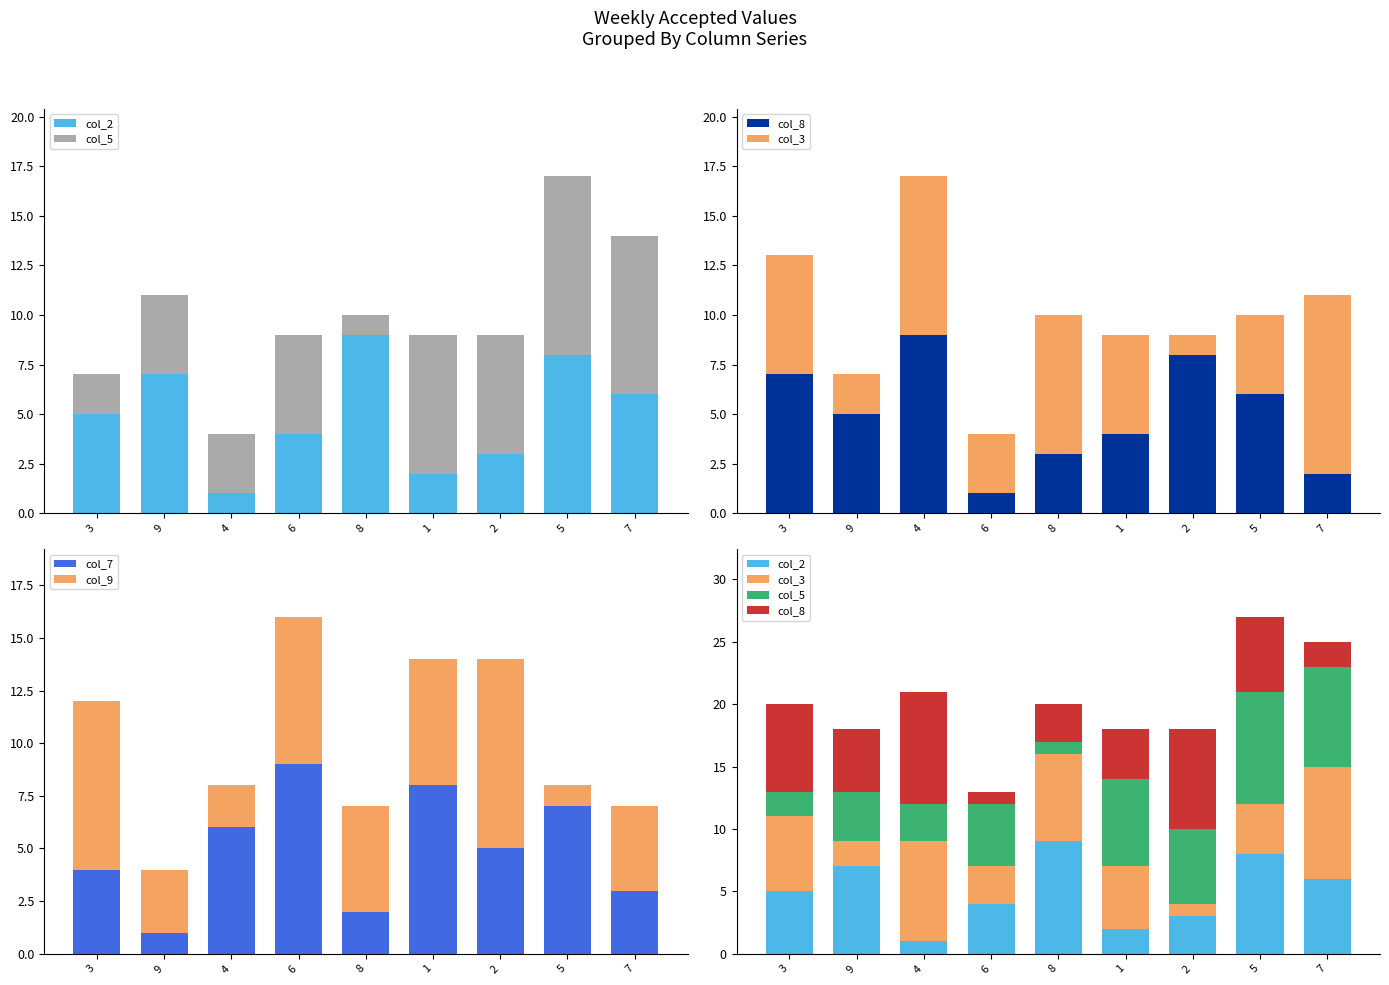

Which category has the highest value in the col_7 series?

6